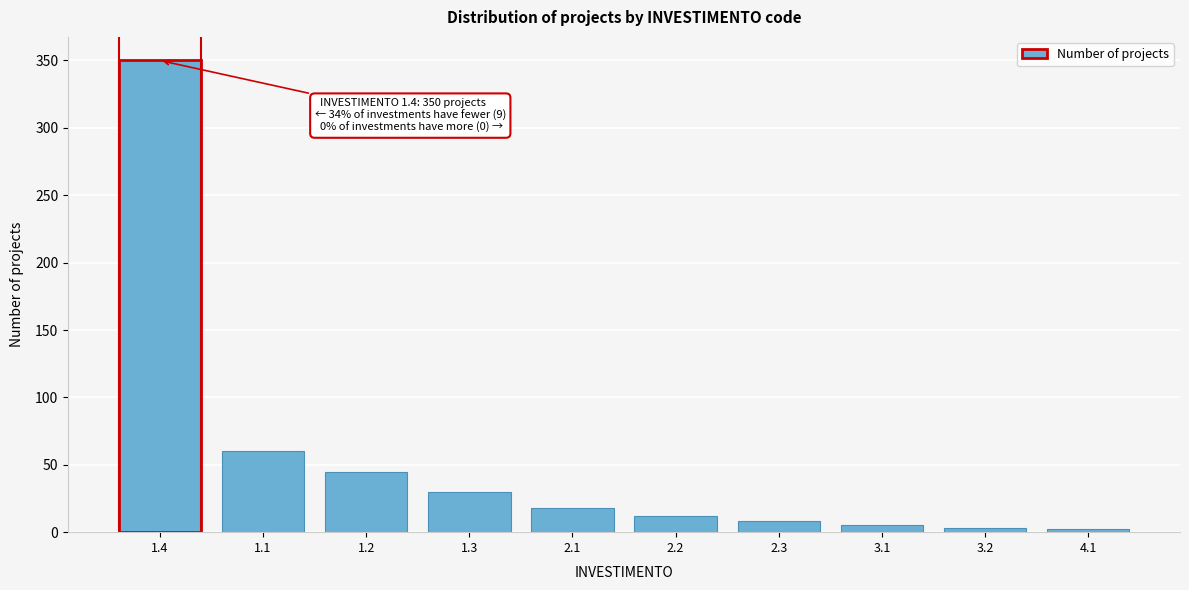

What is the sum of all values?

533